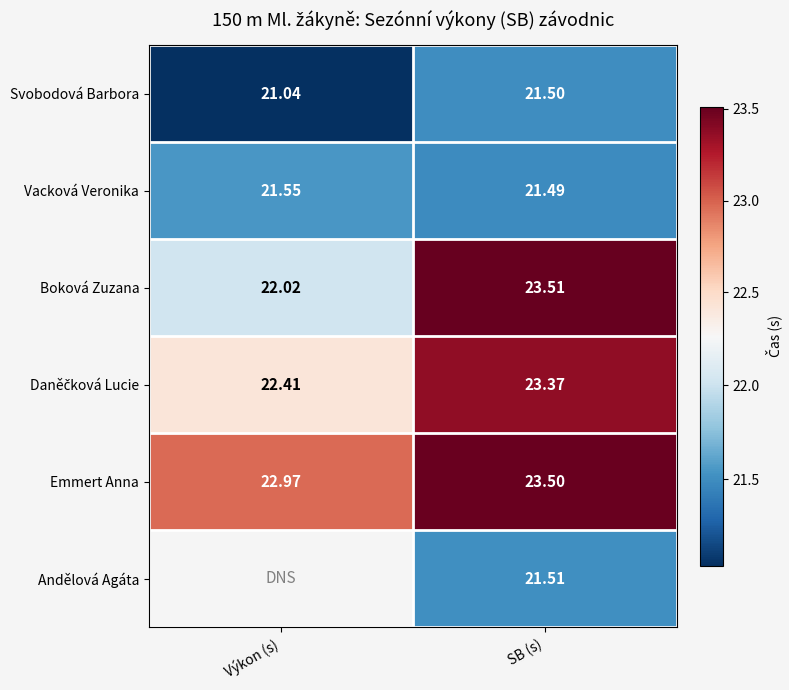

What is the difference between the highest and lowest values at SB (s)?

2.0